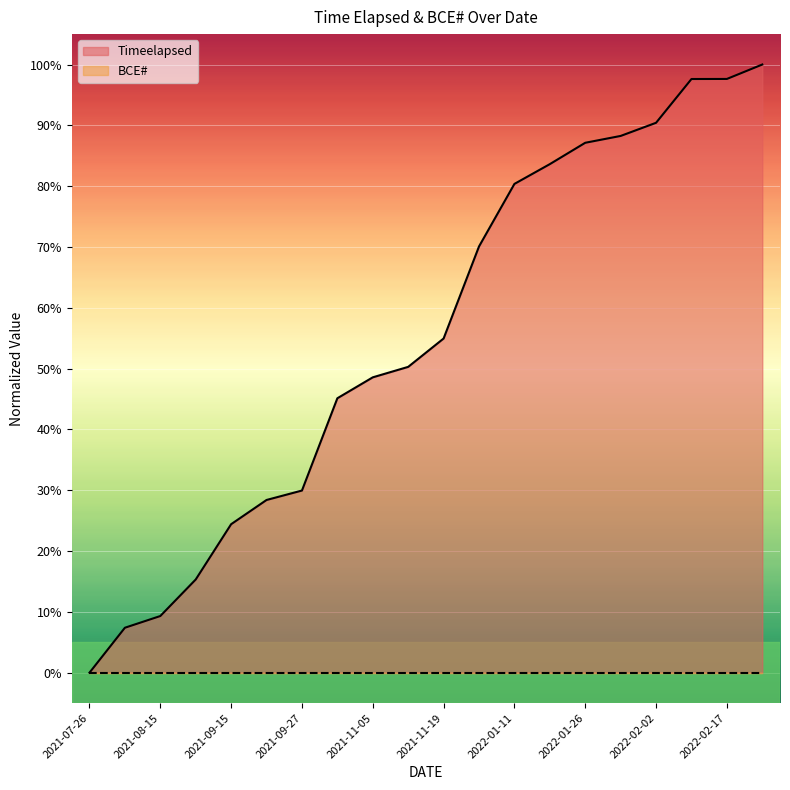

How many values are above zero?

19